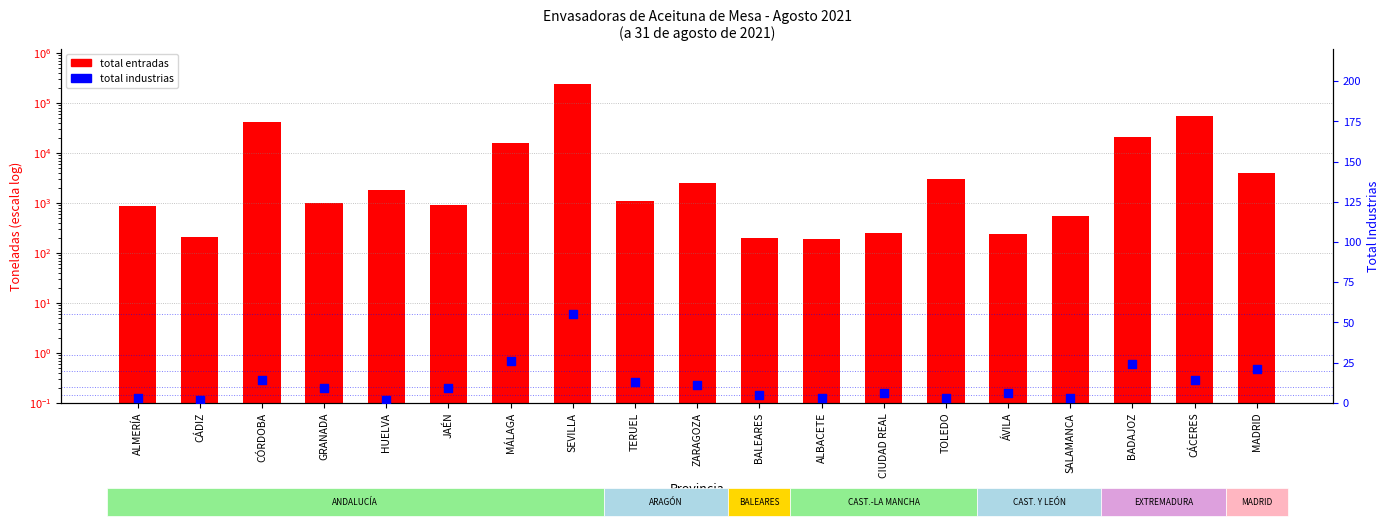

What is the total value across all series at MADRID?

4065.9